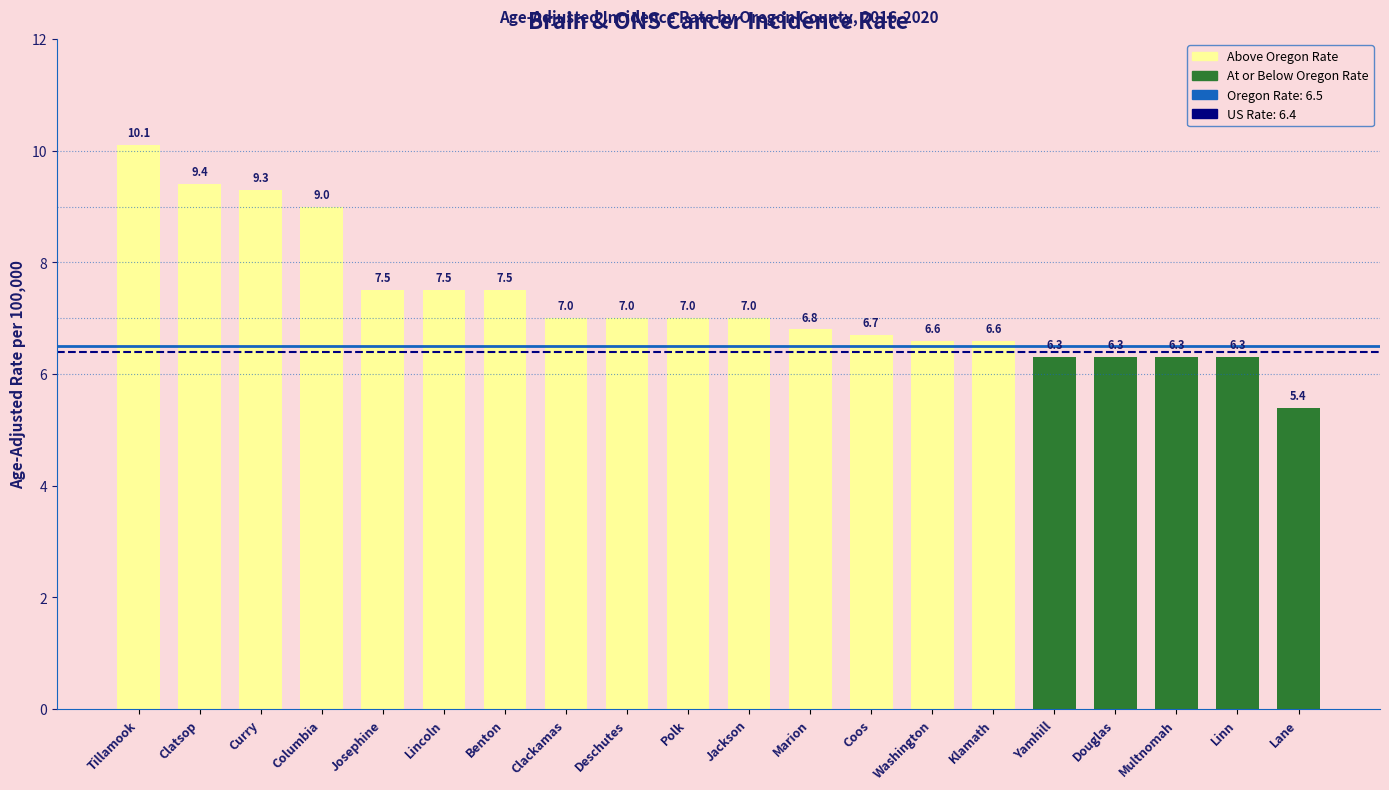

What is the difference between the values at Lincoln and Tillamook?

2.6